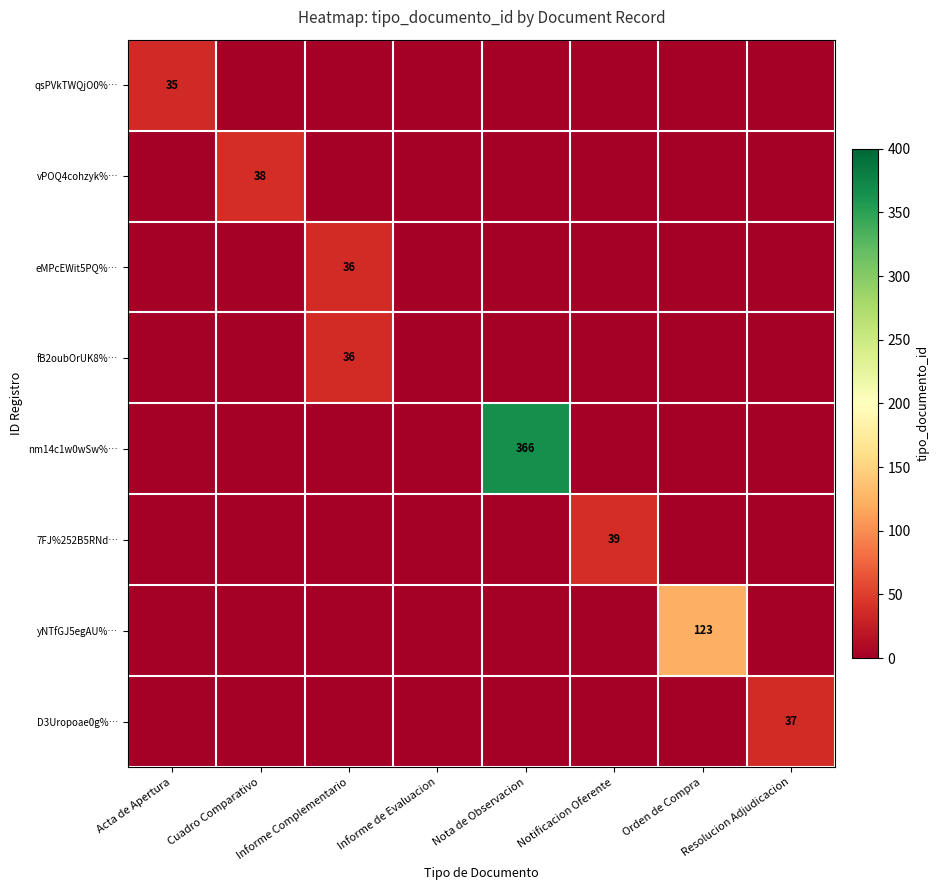

The vPOQ4cohzyk%… series shows 14 at Cuadro Comparativo. True or false?

False